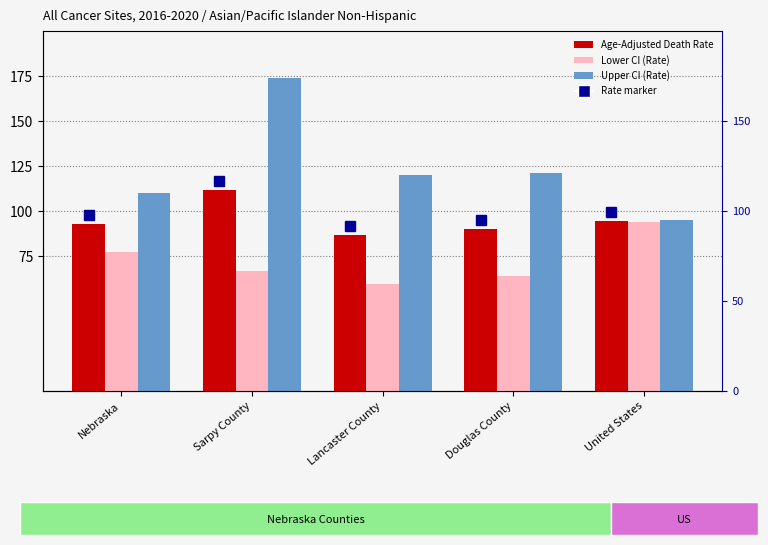

What is the maximum value shown in the chart?

173.9